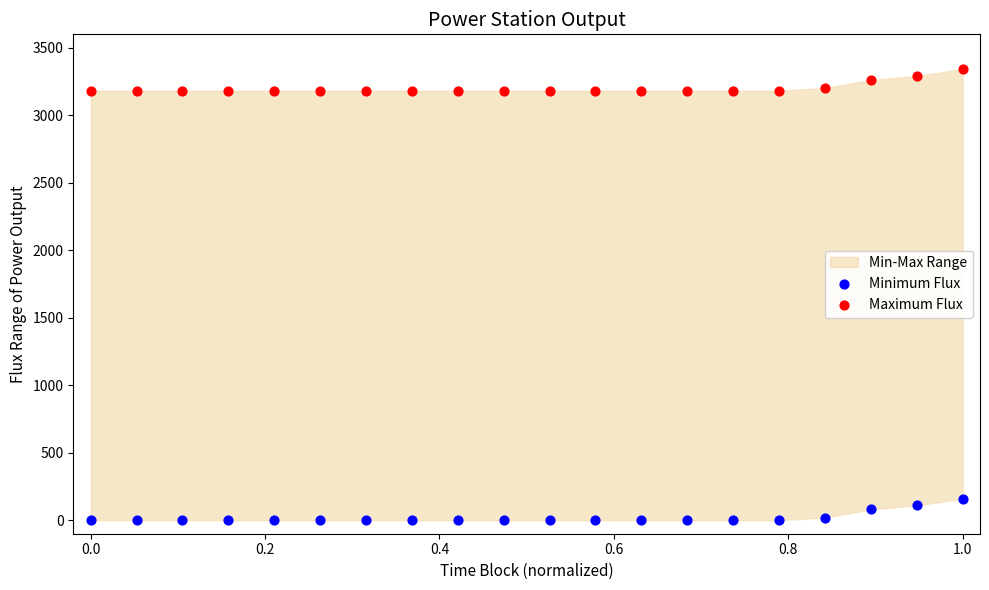

Which series contains the lowest Y value?

Minimum Flux